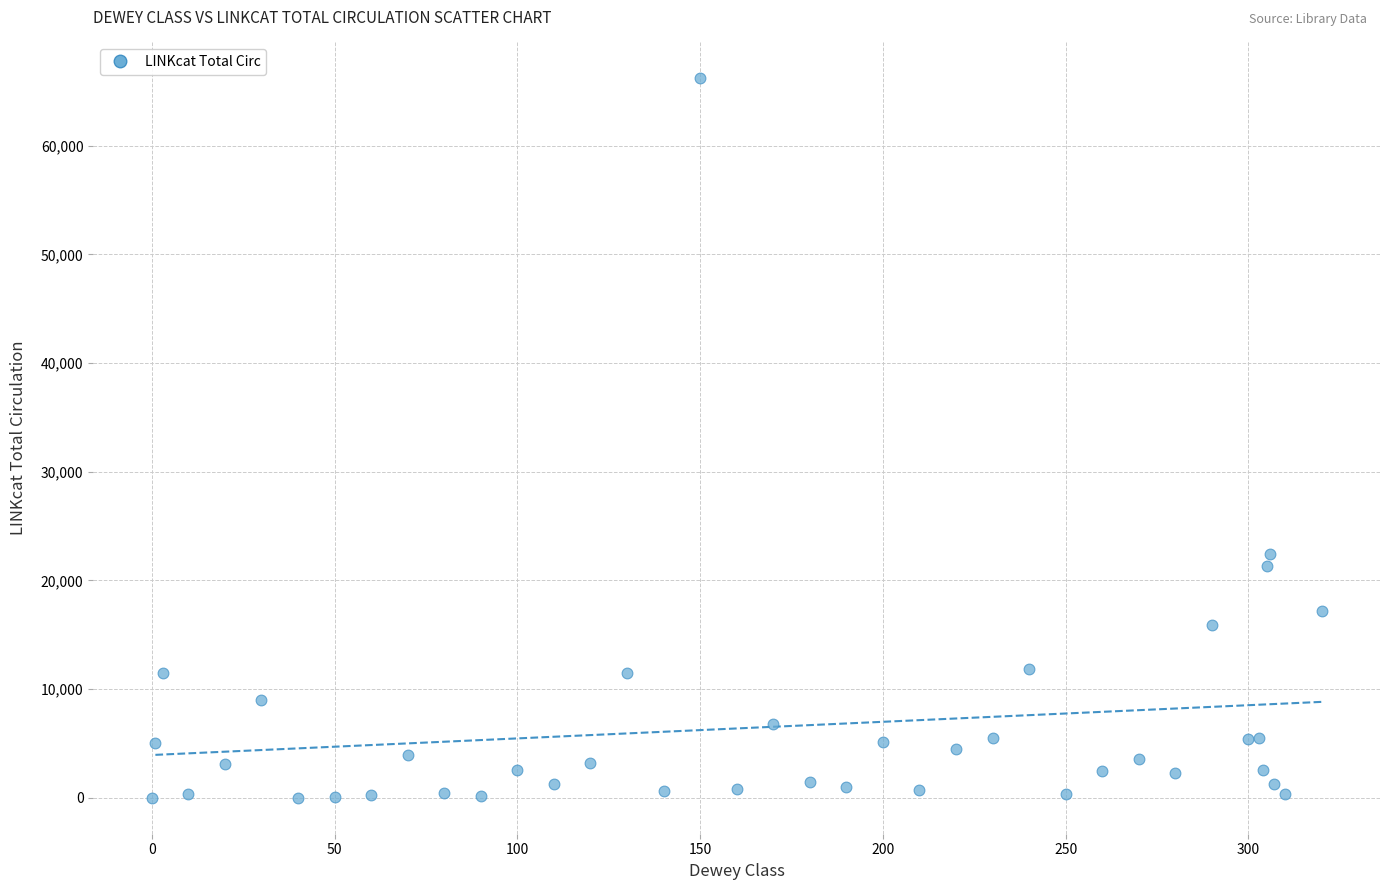

What Y value in the scatter plot is closest to 33091?

22397